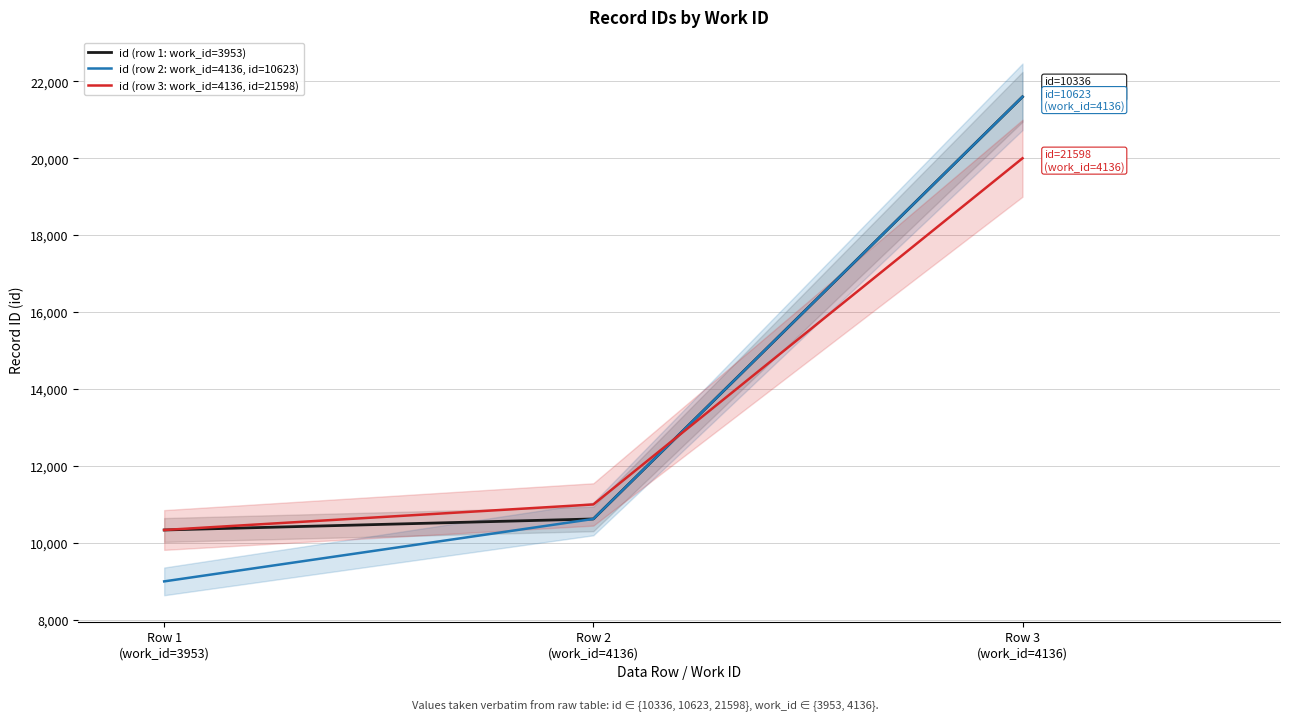

Reading right to left, what are all the values shown in this chart?

id (row 1: work_id=3953): 21598	10623	10336
id (row 2: work_id=4136, id=10623): 21598	10623	9000
id (row 3: work_id=4136, id=21598): 20000	11000	10336